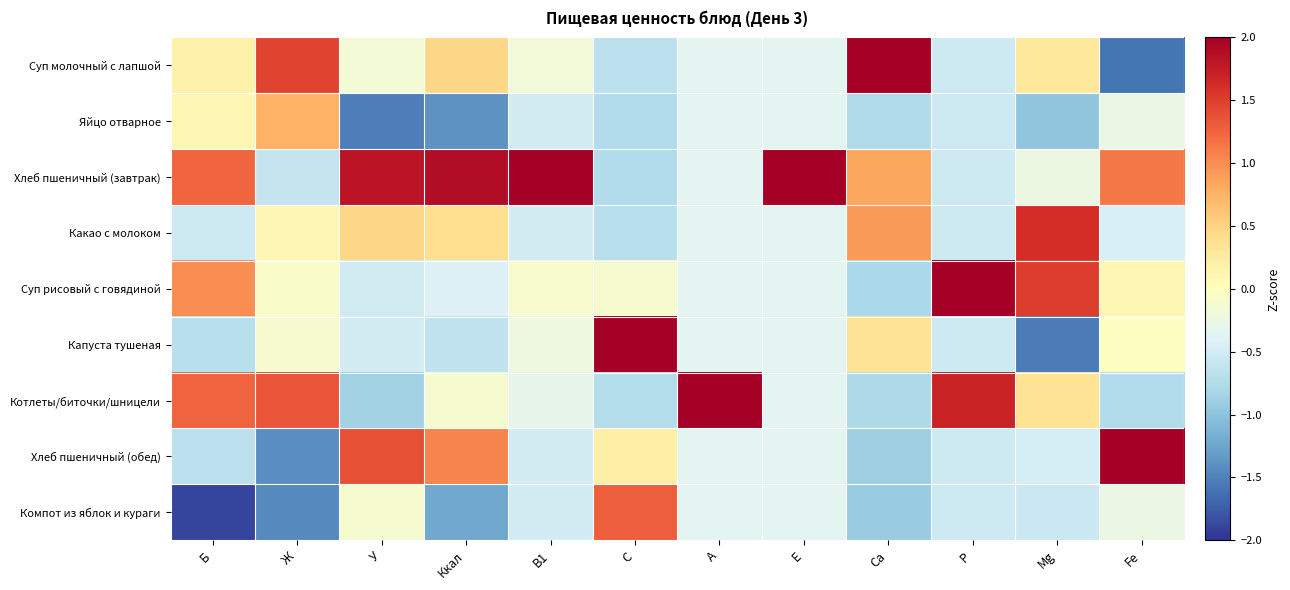

Reading left to right, transcribe all the data shown in this chart.

Суп молочный с лапшой: Б=0.2	Ж=1.5	У=-0.2	Ккал=0.5	В1=-0.2	С=-0.7	А=-0.4	Е=-0.4	Ca=2.0	P=-0.5	Mg=0.3	Fe=-1.6
Яйцо отварное: Б=0.1	Ж=0.8	У=-1.5	Ккал=-1.4	В1=-0.5	С=-0.7	А=-0.4	Е=-0.4	Ca=-0.8	P=-0.5	Mg=-1.0	Fe=-0.3
Хлеб пшеничный (завтрак): Б=1.2	Ж=-0.6	У=1.8	Ккал=1.9	В1=2.8	С=-0.7	А=-0.4	Е=2.8	Ca=0.8	P=-0.5	Mg=-0.2	Fe=1.1
Какао с молоком: Б=-0.5	Ж=0.1	У=0.5	Ккал=0.4	В1=-0.5	С=-0.7	А=-0.4	Е=-0.4	Ca=0.9	P=-0.5	Mg=1.6	Fe=-0.4
Суп рисовый с говядиной: Б=1.0	Ж=-0.1	У=-0.5	Ккал=-0.4	В1=-0.1	С=-0.1	А=-0.4	Е=-0.4	Ca=-0.8	P=2.0	Mg=1.5	Fe=0.1
Капуста тушеная: Б=-0.7	Ж=-0.1	У=-0.5	Ккал=-0.6	В1=-0.2	С=2.2	А=-0.4	Е=-0.4	Ca=0.4	P=-0.5	Mg=-1.5	Fe=-0.0
Котлеты/биточки/шницели: Б=1.3	Ж=1.3	У=-0.9	Ккал=-0.1	В1=-0.3	С=-0.7	А=2.8	Е=-0.4	Ca=-0.8	P=1.7	Mg=0.4	Fe=-0.7
Хлеб пшеничный (обед): Б=-0.7	Ж=-1.4	У=1.4	Ккал=1.0	В1=-0.5	С=0.2	А=-0.4	Е=-0.4	Ca=-0.9	P=-0.5	Mg=-0.5	Fe=2.1
Компот из яблок и кураги: Б=-1.9	Ж=-1.5	У=-0.1	Ккал=-1.2	В1=-0.5	С=1.3	А=-0.4	Е=-0.4	Ca=-0.9	P=-0.5	Mg=-0.5	Fe=-0.3